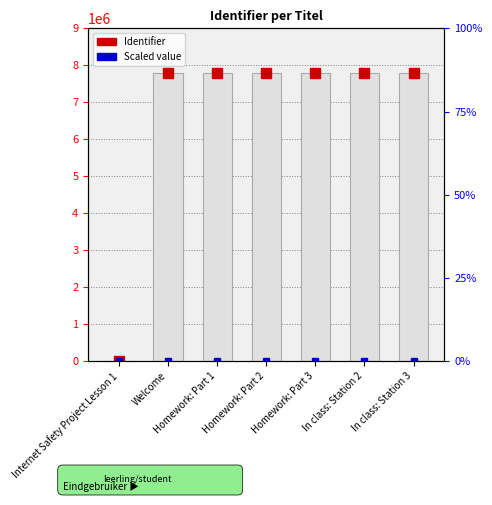

How many categories are shown in the chart?

7